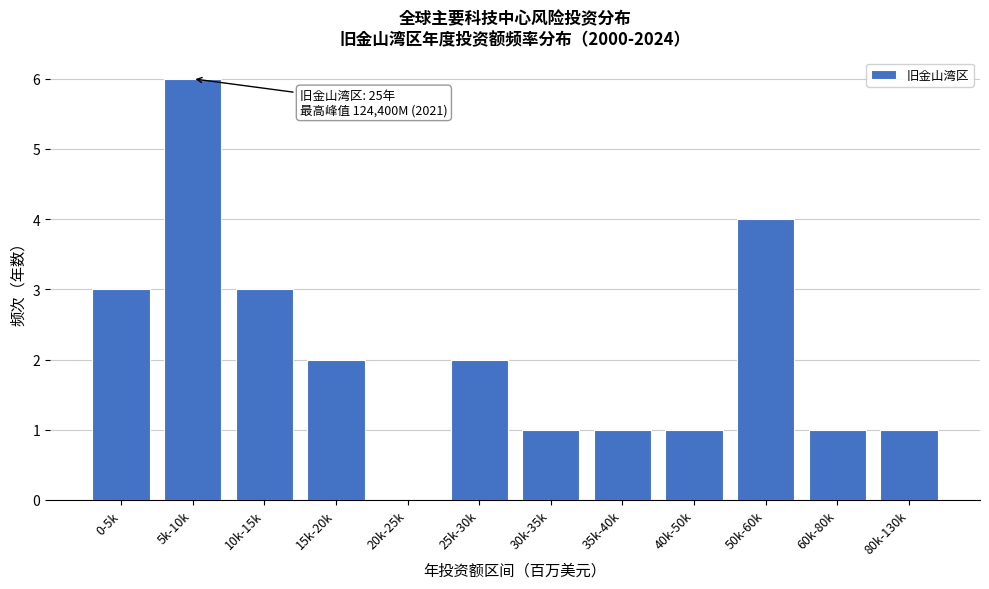

Reading right to left, extract all data points from this chart.

80k-130k=1	60k-80k=1	50k-60k=4	40k-50k=1	35k-40k=1	30k-35k=1	25k-30k=2	20k-25k=0	15k-20k=2	10k-15k=3	5k-10k=6	0-5k=3